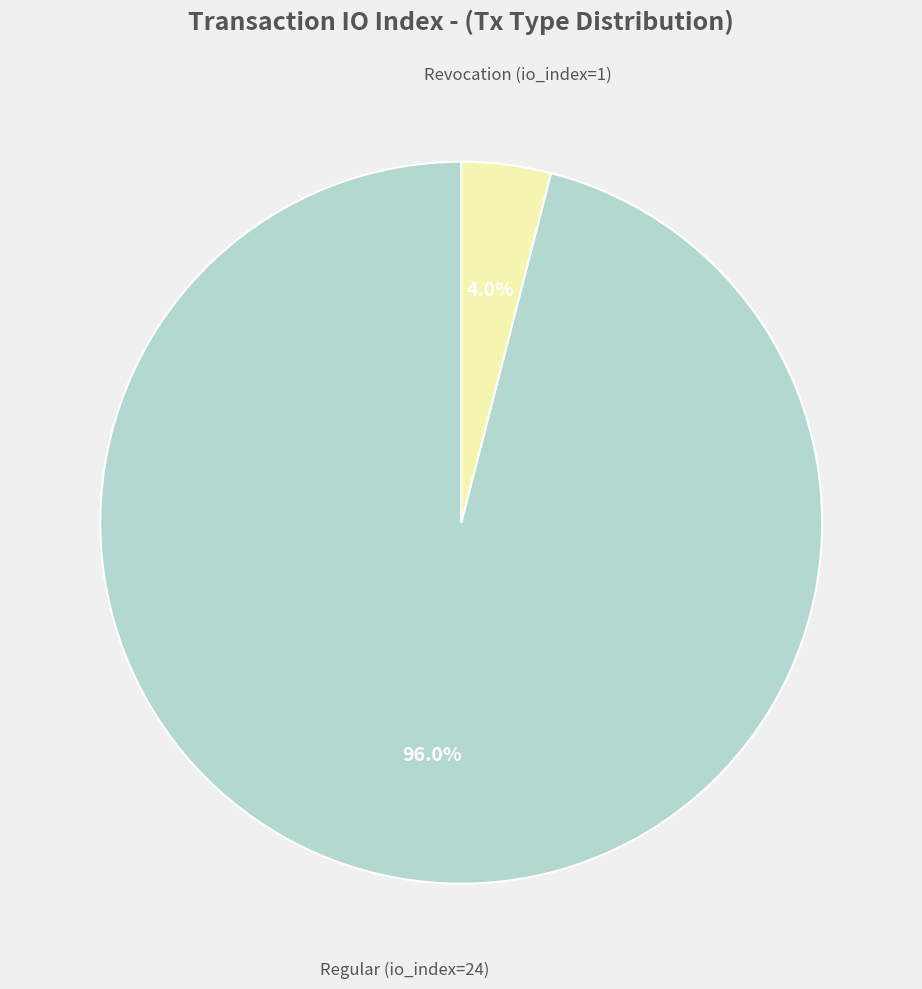

Is there any slice that represents more than half of the pie?

Yes